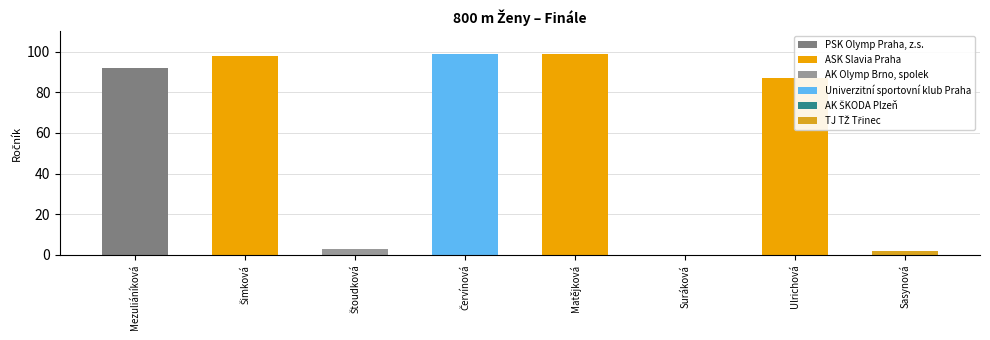

Reading left to right, what are all the values shown in this chart?

Mezuliáníková=92	Šimková=98	Štoudková=3	Červínová=99	Matějková=99	Suráková=0	Ulrichová=87	Sasynová=2